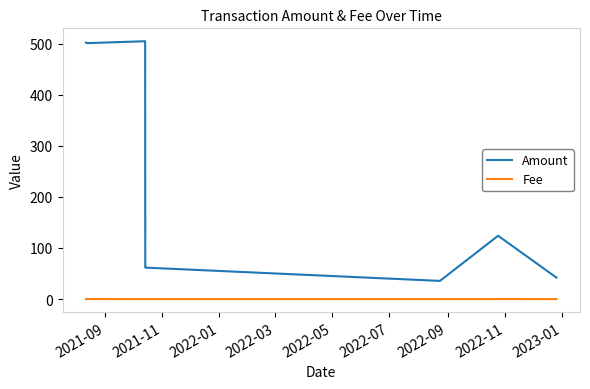

What is the difference between the maximum and minimum values in the Amount series?

469.1